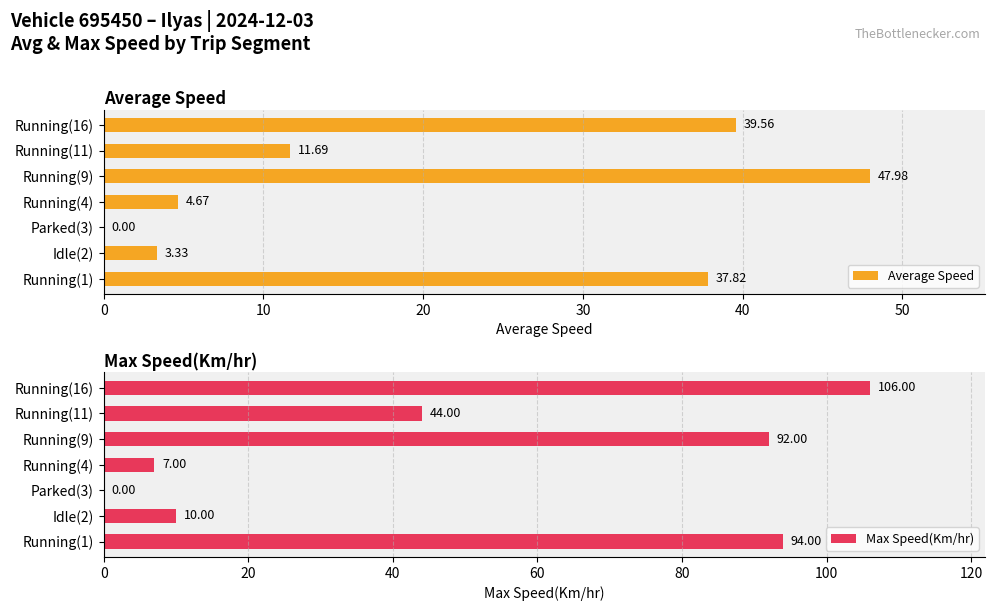

What is the greatest value displayed?

106.0